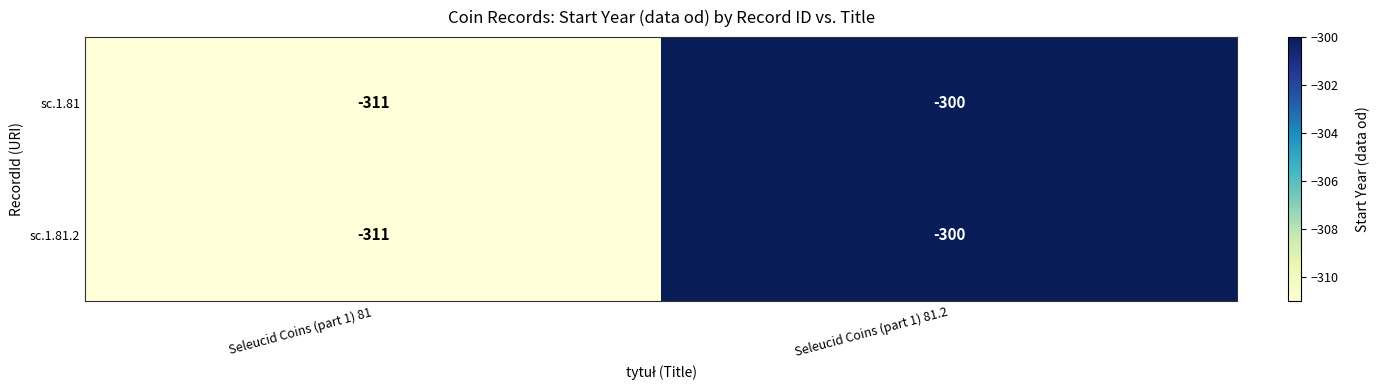

What is the approximate value of sc.1.81.2 at Seleucid Coins (part 1) 81.2?

-300